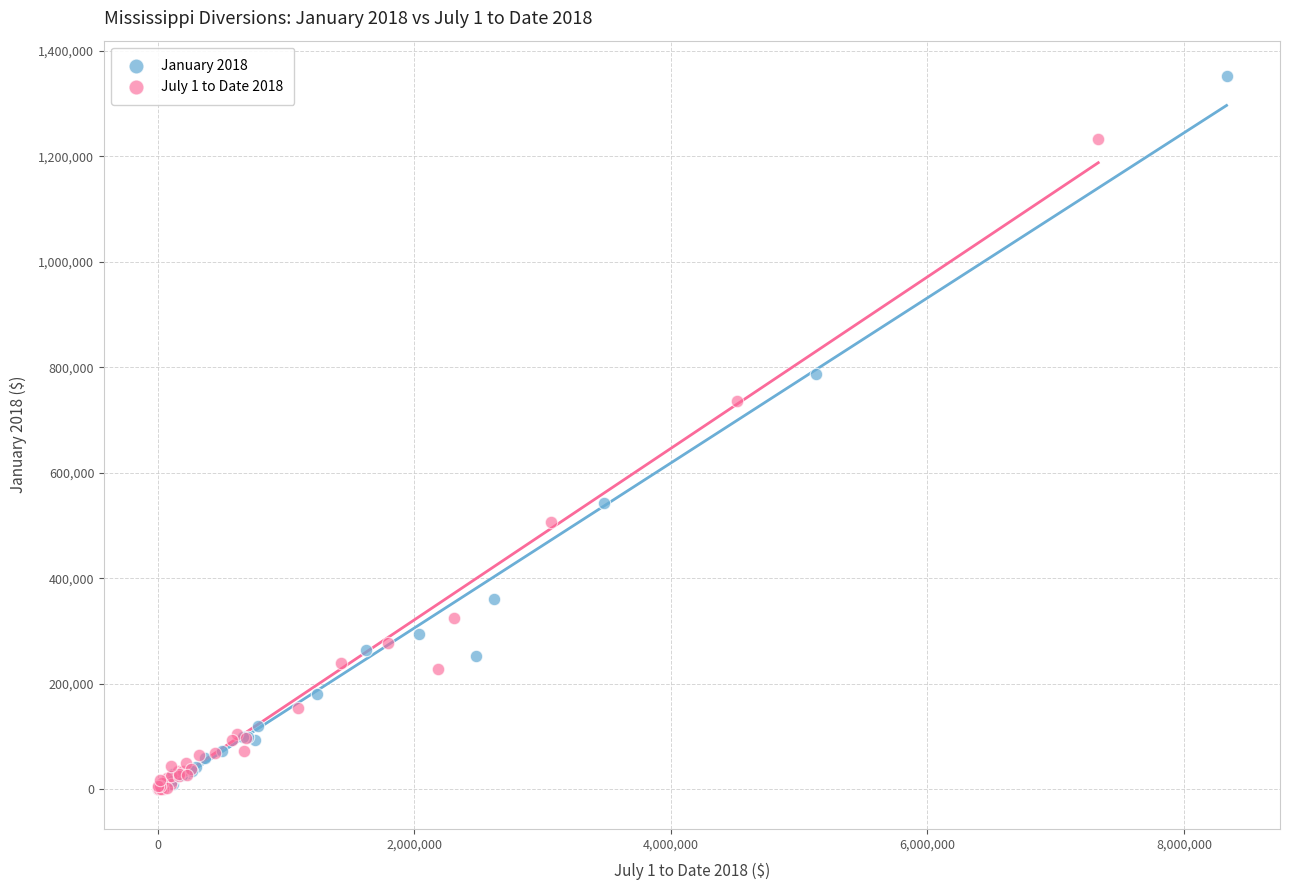

Which series has the largest Y range (max minus min)?

January 2018